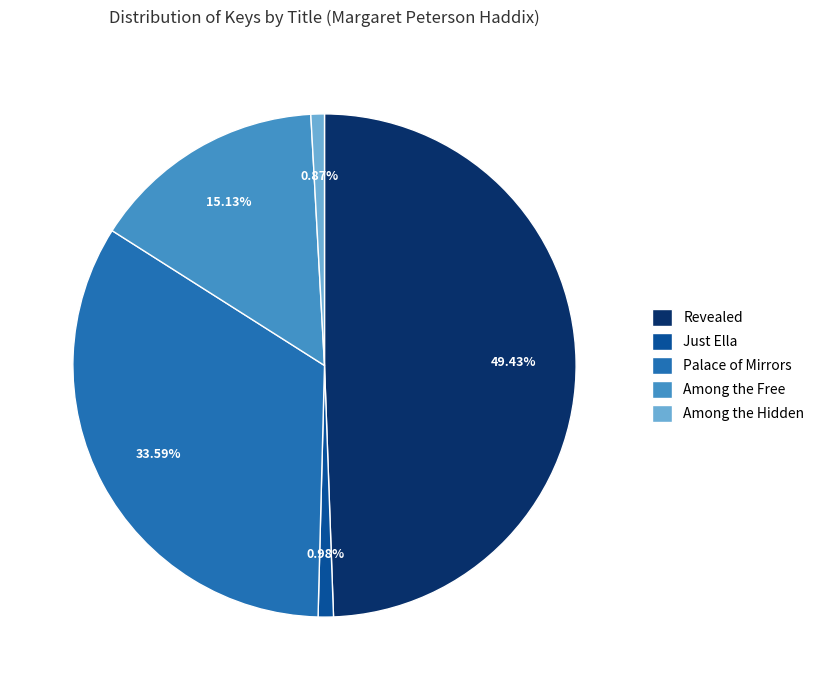

What is the largest slice in the pie chart?

Revealed